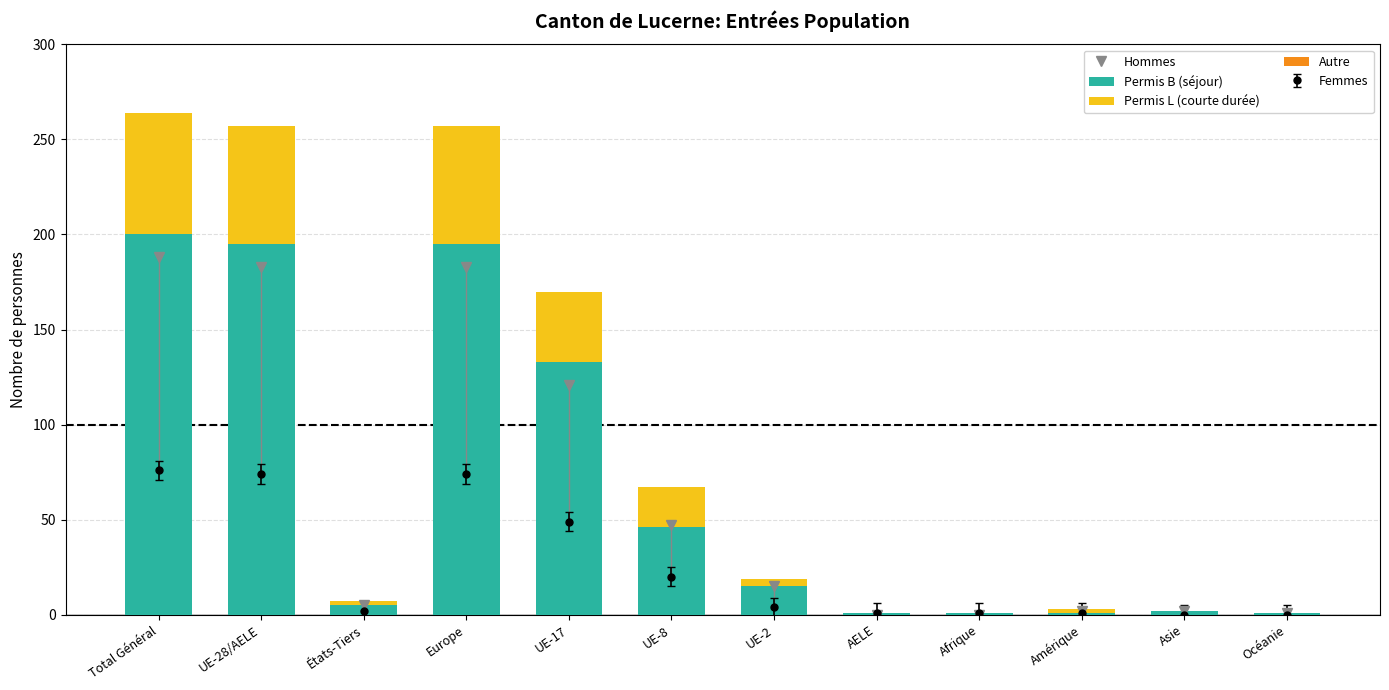

What is the maximum value for Permis B (séjour)?

200